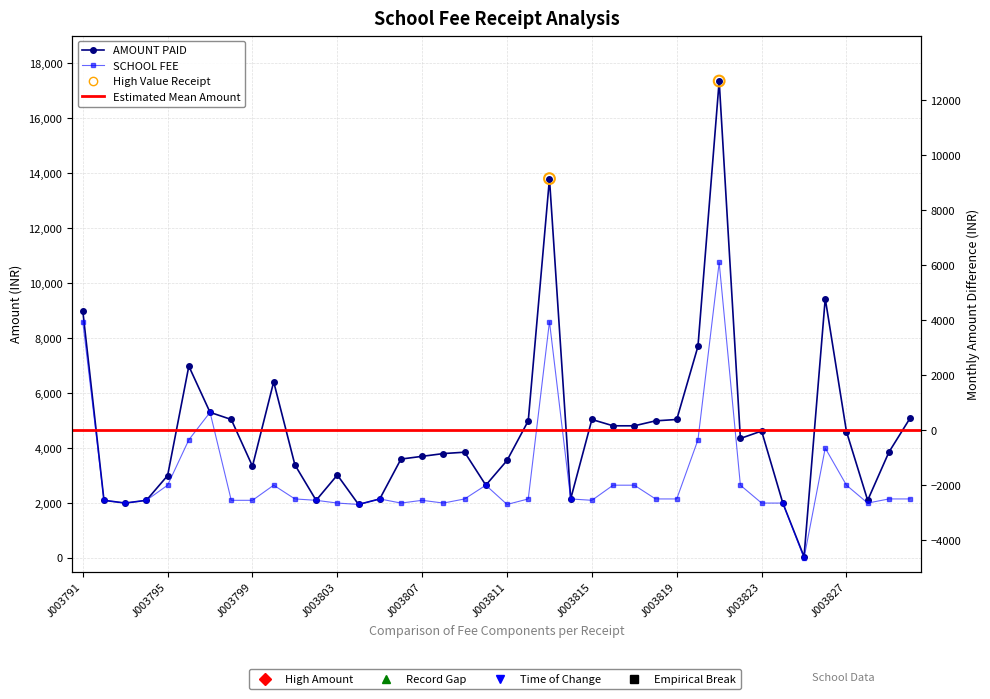

What are all the series names shown in the legend?

AMOUNT PAID, SCHOOL FEE